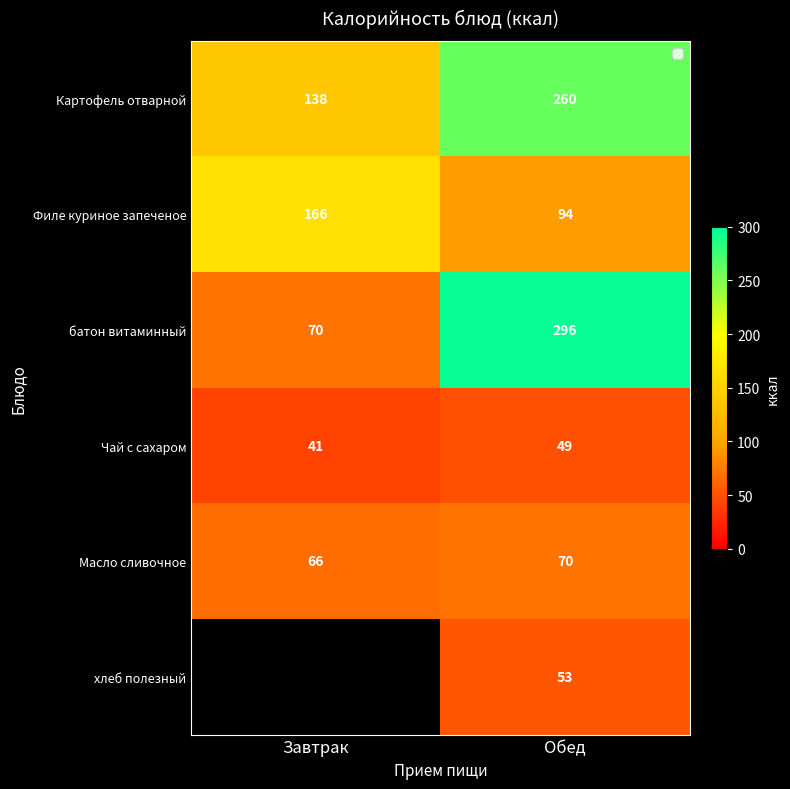

Which category has the lowest value in the Масло сливочное series?

Завтрак